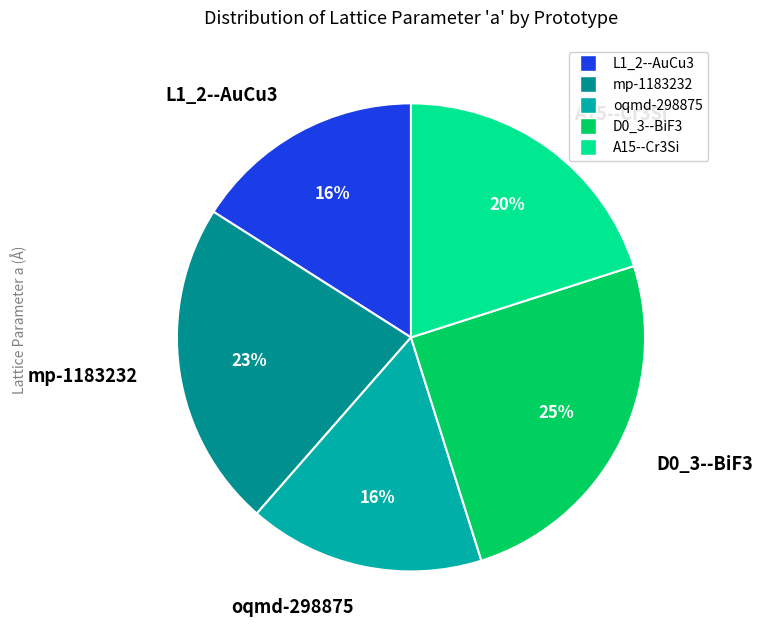

Count the number of slices in the pie.

5